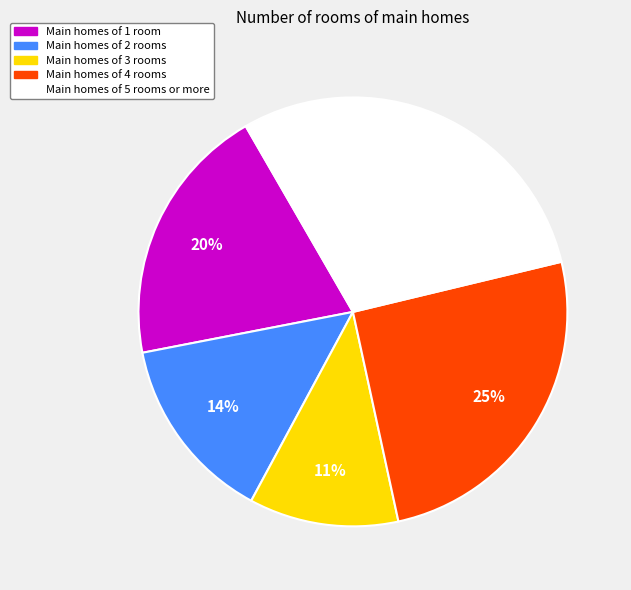

To the nearest percent, what is the average slice percentage?

20%